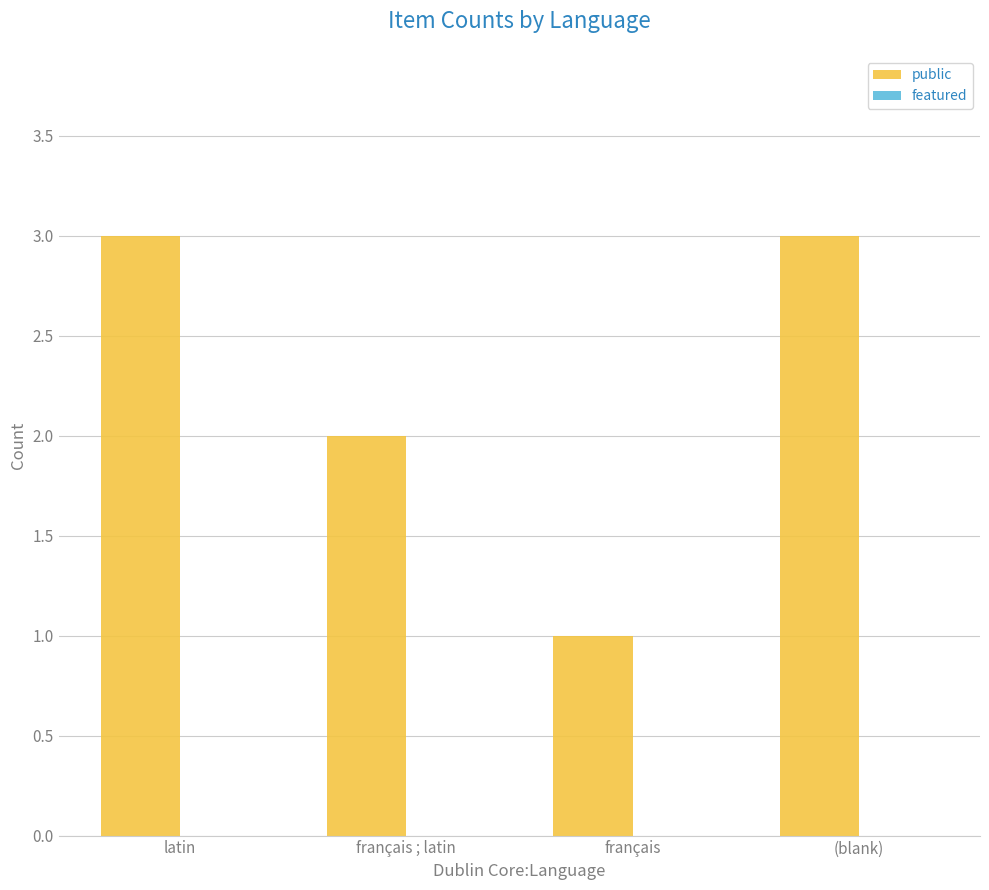

Between français ; latin and (blank), which is larger?

(blank)